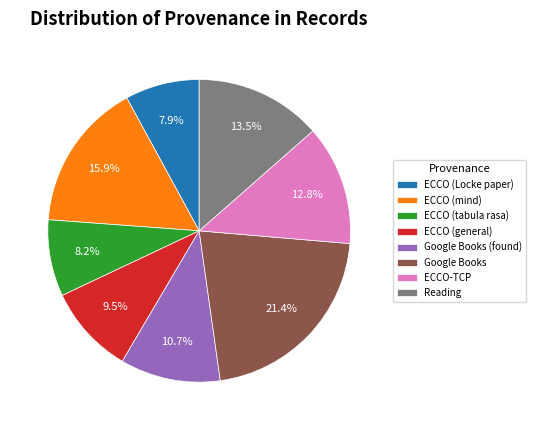

Is there any slice that represents more than half of the pie?

No